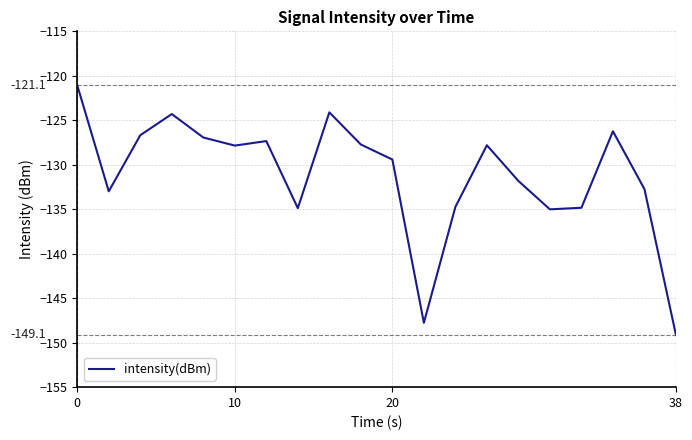

Does the chart display data point markers on the line(s)?

No